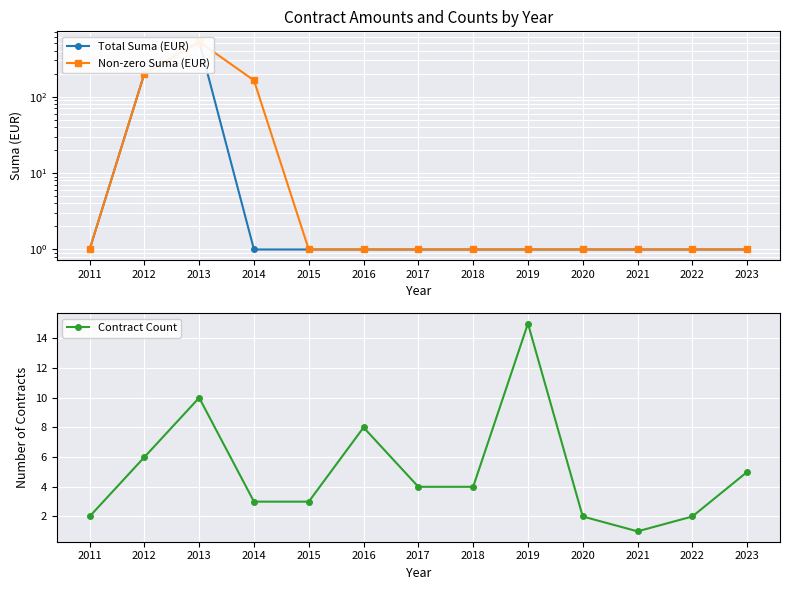

What is the difference between the highest and lowest values at 2015?

2.0